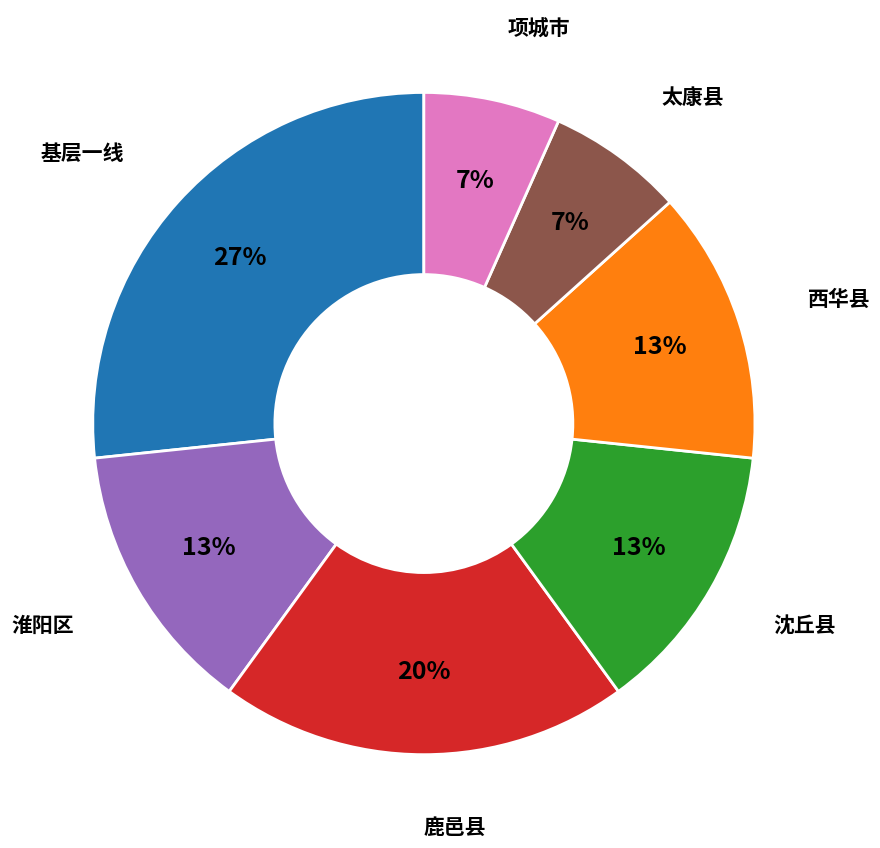

Is there any slice that represents more than half of the pie?

No